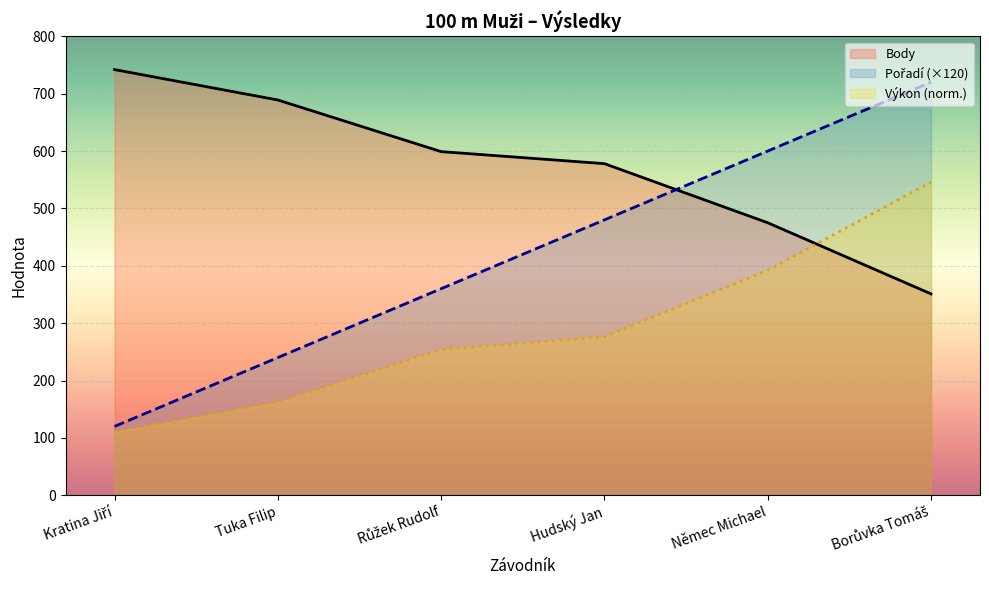

What is the difference between the maximum and minimum values in the Body series?

391.0